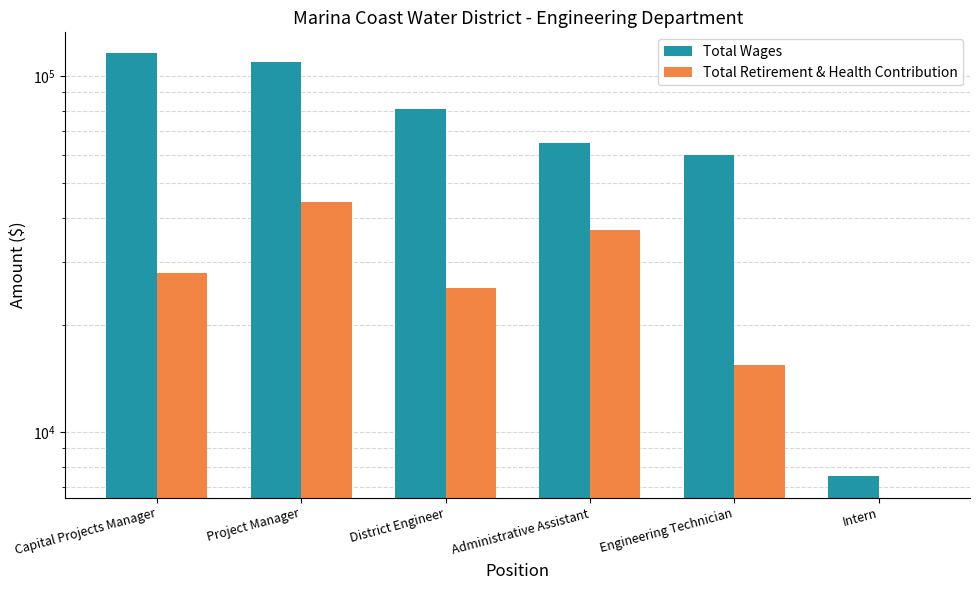

What is the difference between the maximum and minimum values in the Total Wages series?

108330